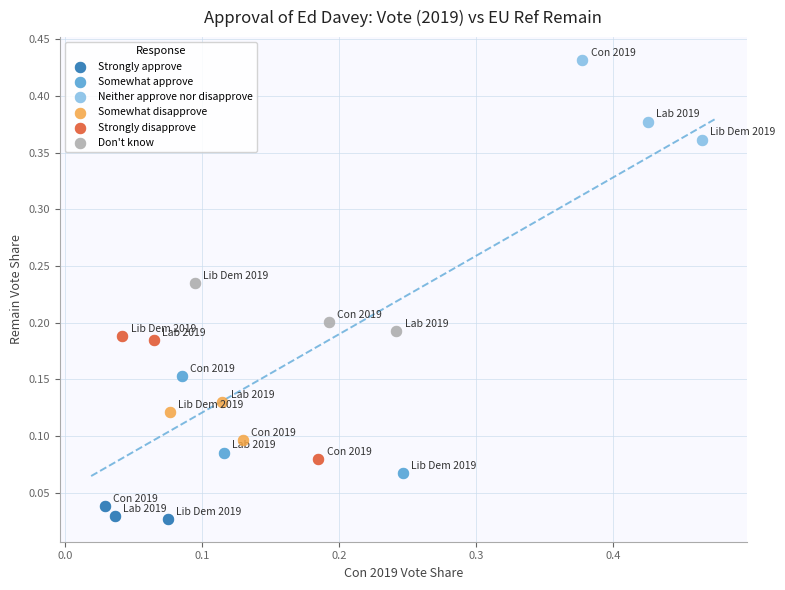

Which series reaches the maximum Y coordinate?

Neither approve nor disapprove